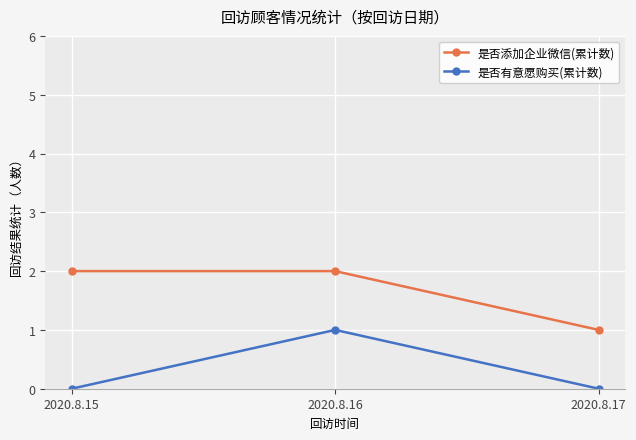

Reading left to right, what are all the values shown in this chart?

是否添加企业微信(累计数): 2	2	1
是否有意愿购买(累计数): 0	1	0